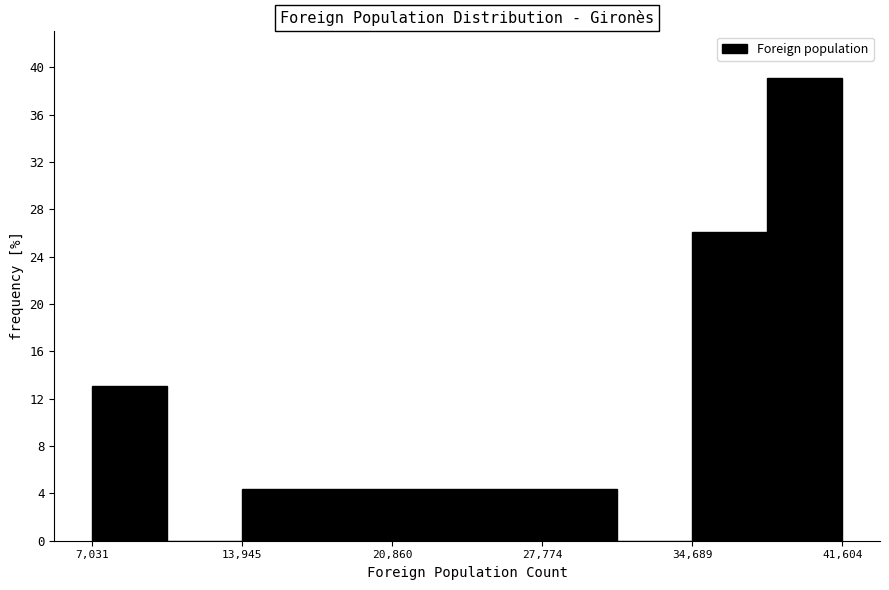

Around what value on the x-axis is the tallest bar? Give the approximate position of its centre, as read against the axis.

40000